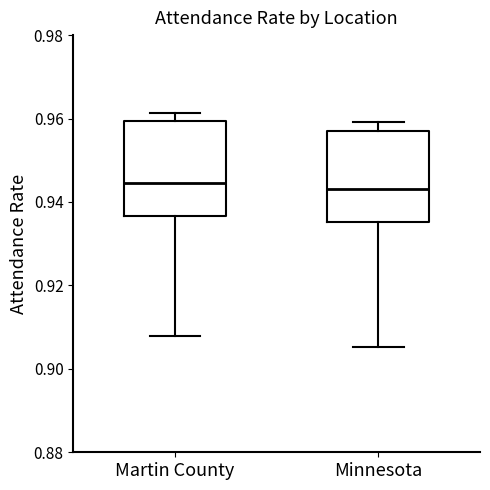

Reading left to right, read every box against the y-axis: the position of its median line, the range the box covers, and the ends of its whiskers. The values are not printed on the chart, so give them approximately, as read against the axis.

Martin County: median 0.944, box 0.936 to 0.960, whiskers 0.908 to 0.962
Minnesota: median 0.944, box 0.936 to 0.958, whiskers 0.906 to 0.960